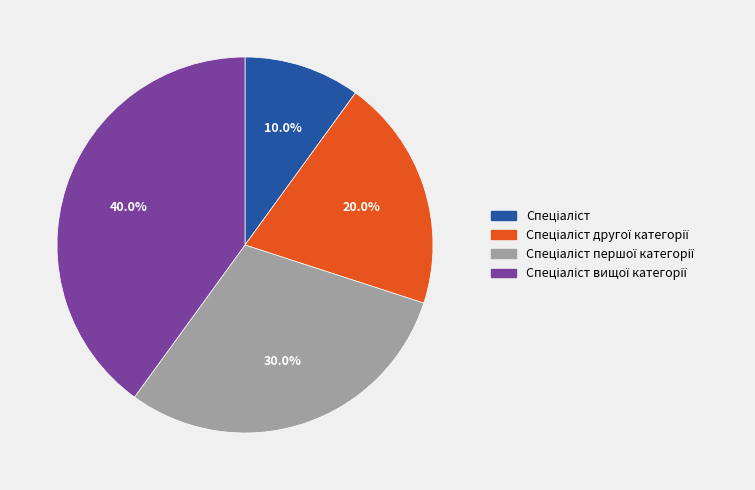

Does any single category account for the majority?

No